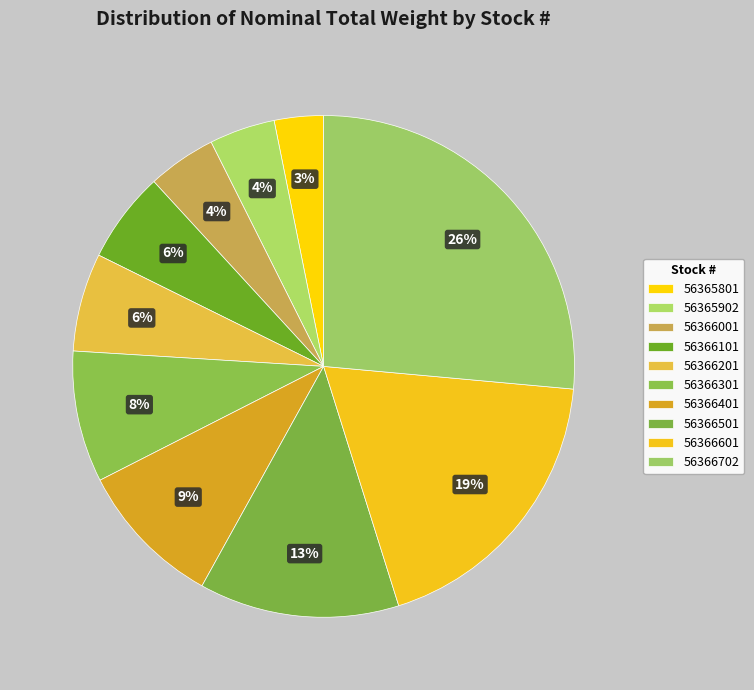

To the nearest percent, what is the combined percentage of 56366501 and 56366702?

39%